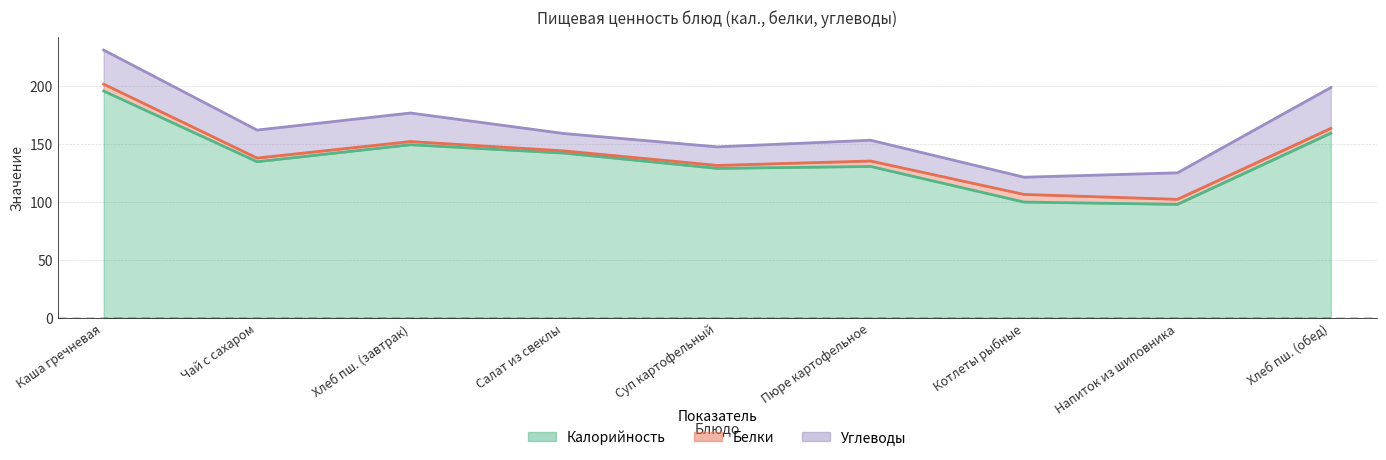

True or false: Углеводы and Калорийность cross at least once.

False